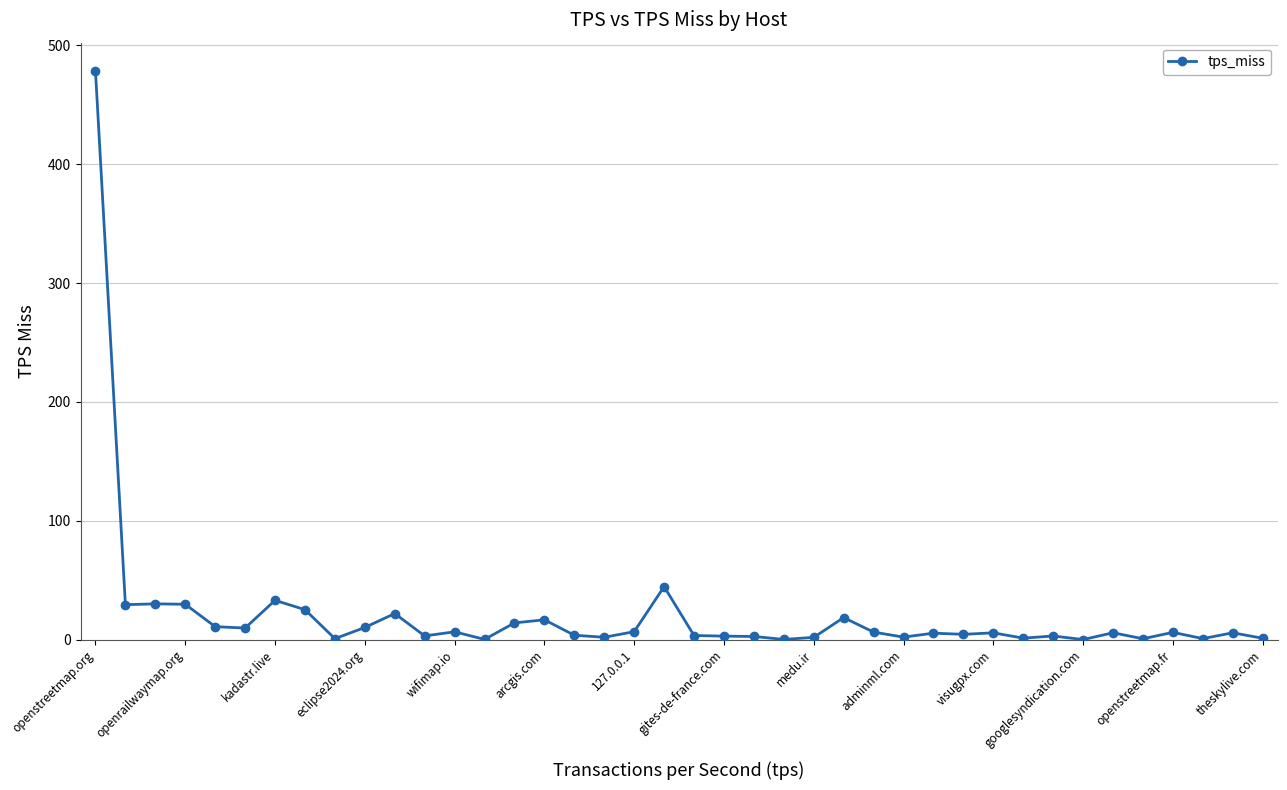

True or false: there are more than 1 points higher than both neighbors.

True